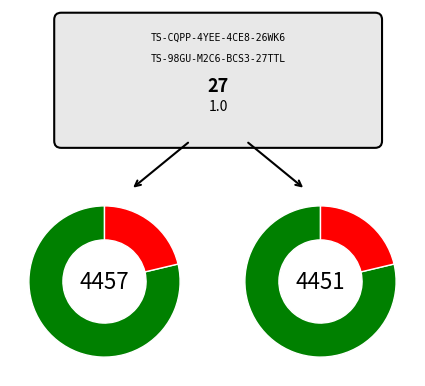

Between 4451 and 4457, which is larger?

4451